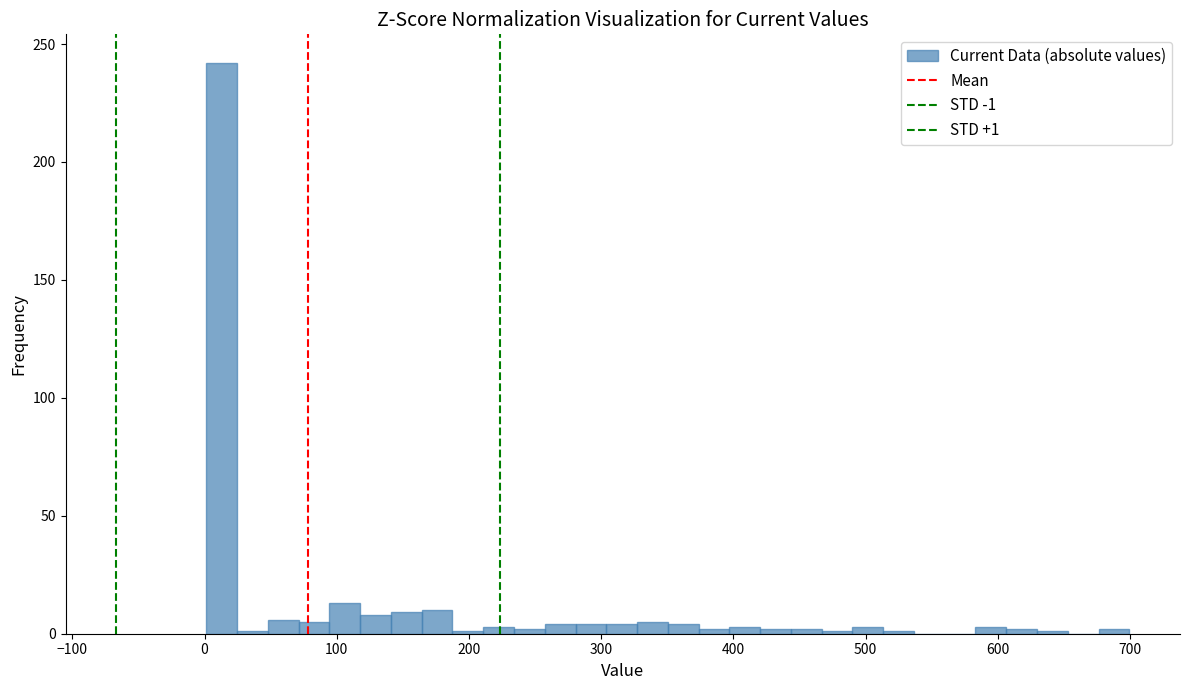

Around what value on the x-axis is the tallest bar? Give the approximate position of its centre, as read against the axis.

10